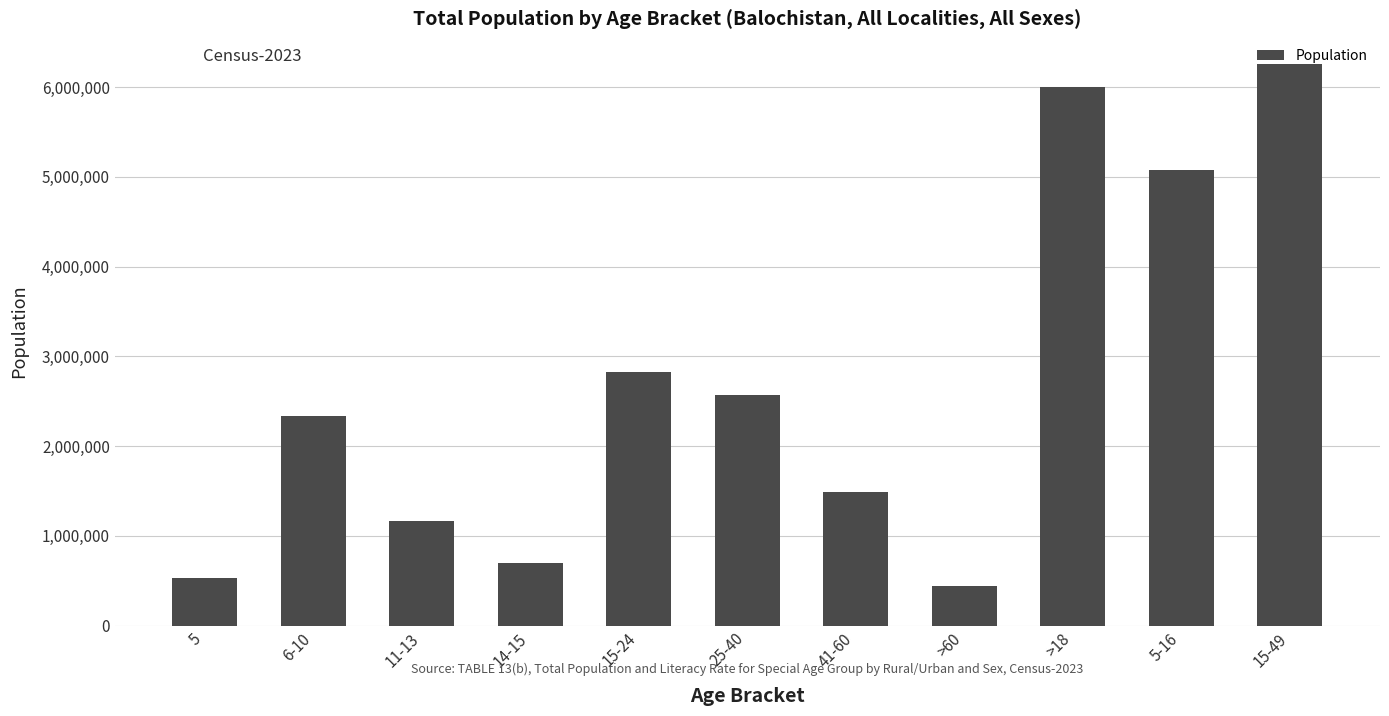

How many bars are there in total?

11